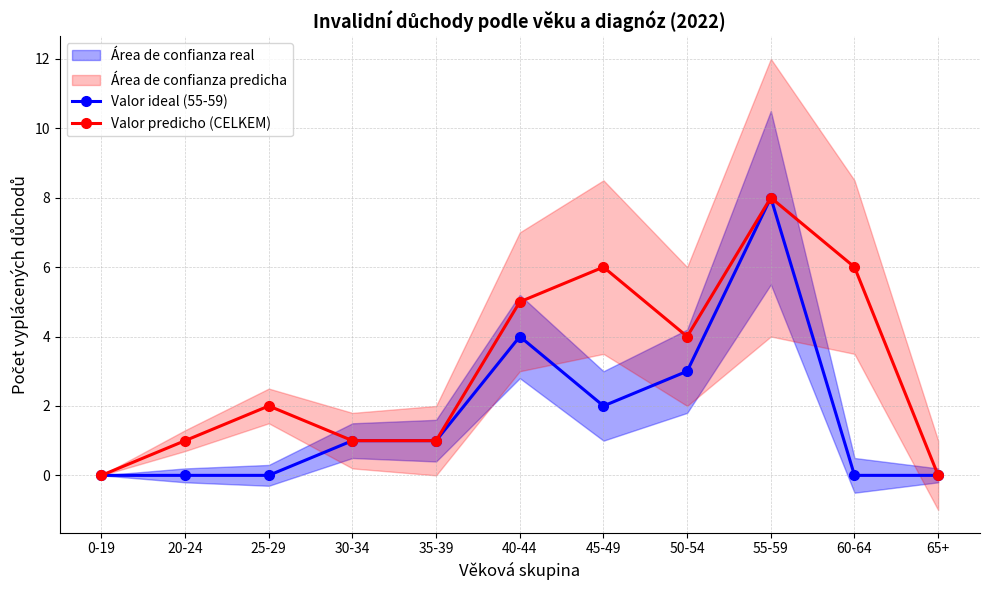

The Valor predicho (CELKEM) series shows 6 at 65+. True or false?

False